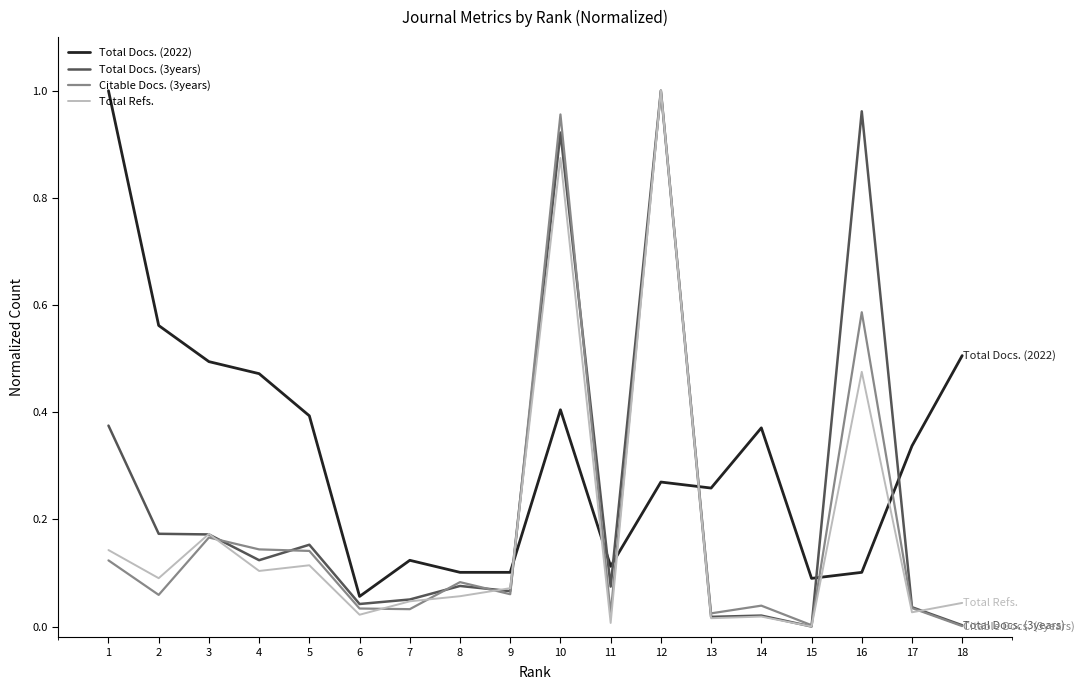

After their last crossing, which series has the higher values: Citable Docs. (3years) or Total Docs. (2022)?

Total Docs. (2022)